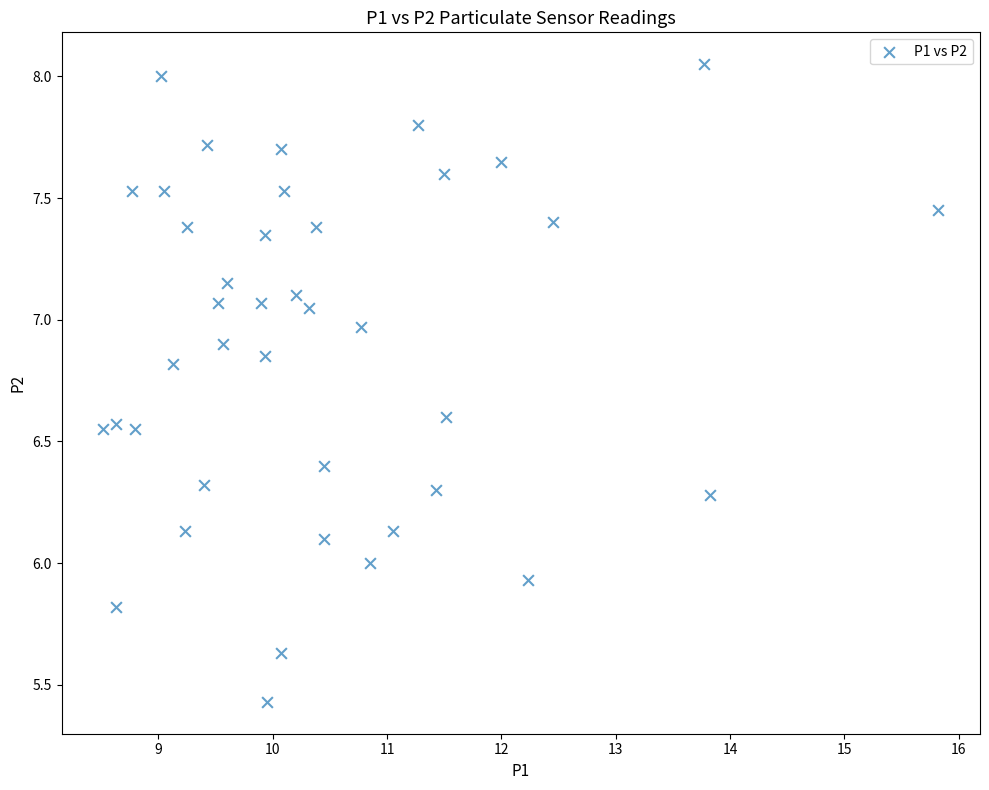

What is the range of Y values (max minus min)?

2.6